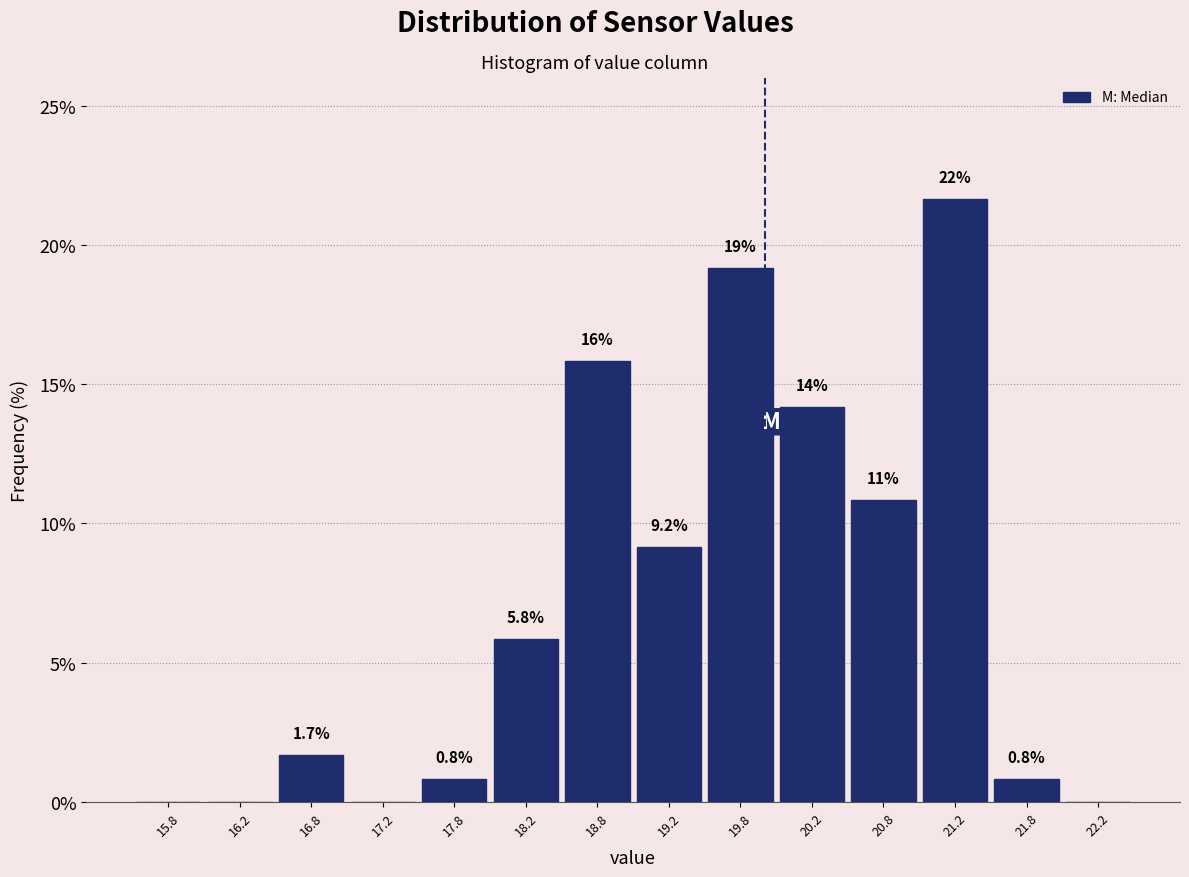

Which range on the x-axis has the tallest bar?

21.0 to 21.5